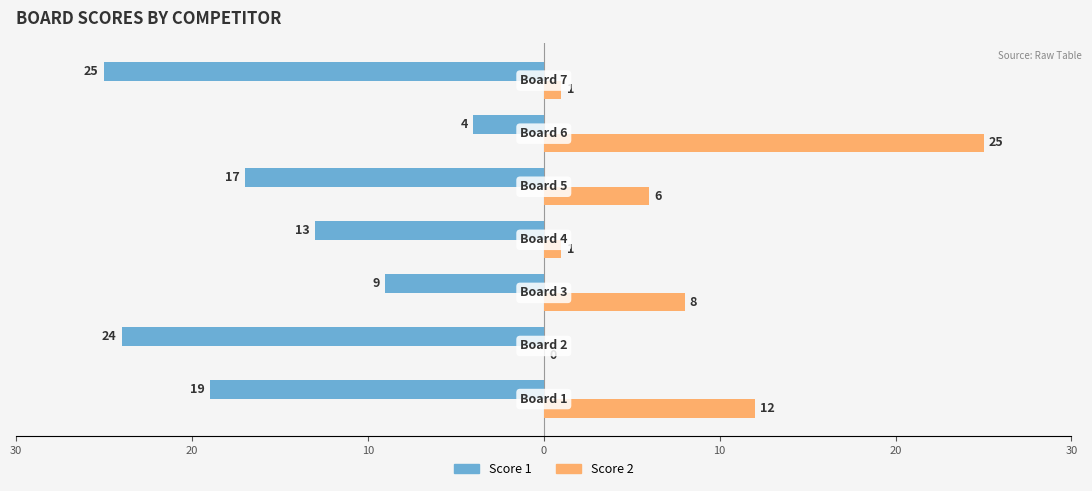

What is the difference between the maximum and minimum values in the Score 2 series?

25